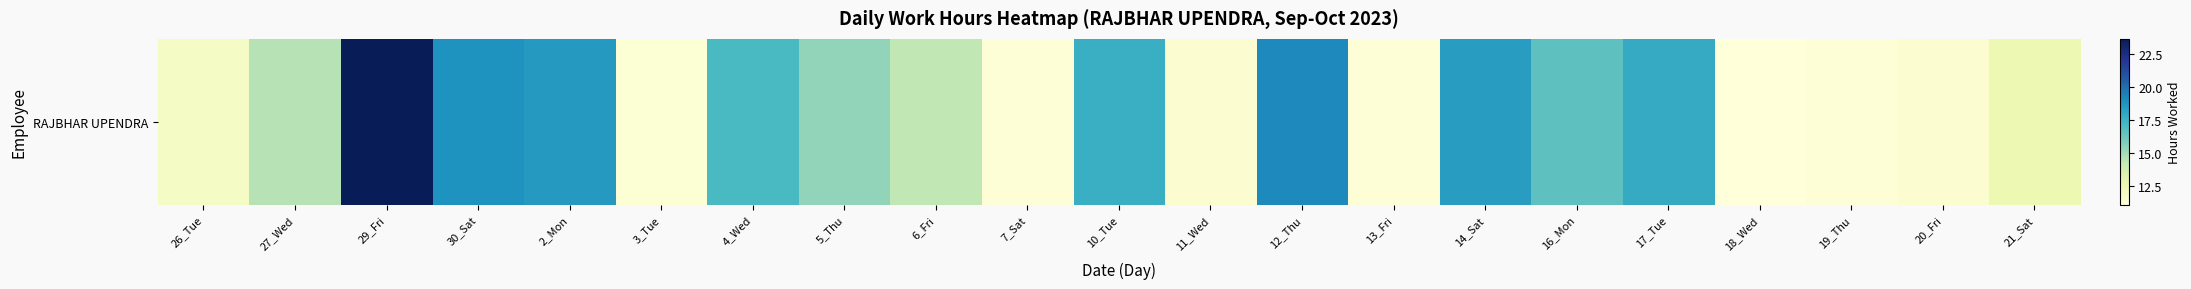

List the labels in order of value, largest first.

29_Fri, 12_Thu, 30_Sat, 2_Mon, 14_Sat, 17_Tue, 10_Tue, 4_Wed, 16_Mon, 5_Thu, 27_Wed, 6_Fri, 21_Sat, 26_Tue, 11_Wed, 20_Fri, 3_Tue, 19_Thu, 13_Fri, 7_Sat, 18_Wed